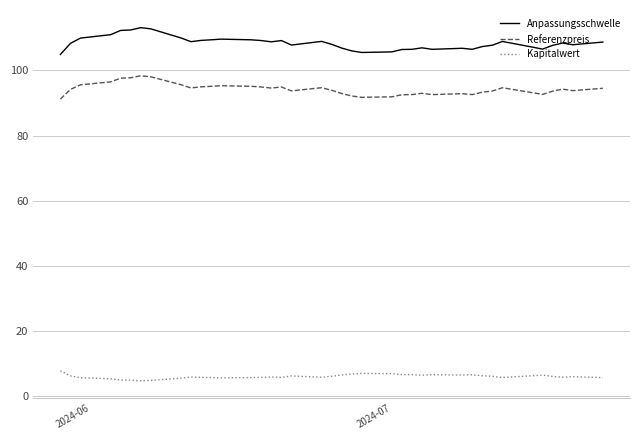

Rank the series by their maximum value, from highest to lowest.

Anpassungsschwelle, Referenzpreis, Kapitalwert